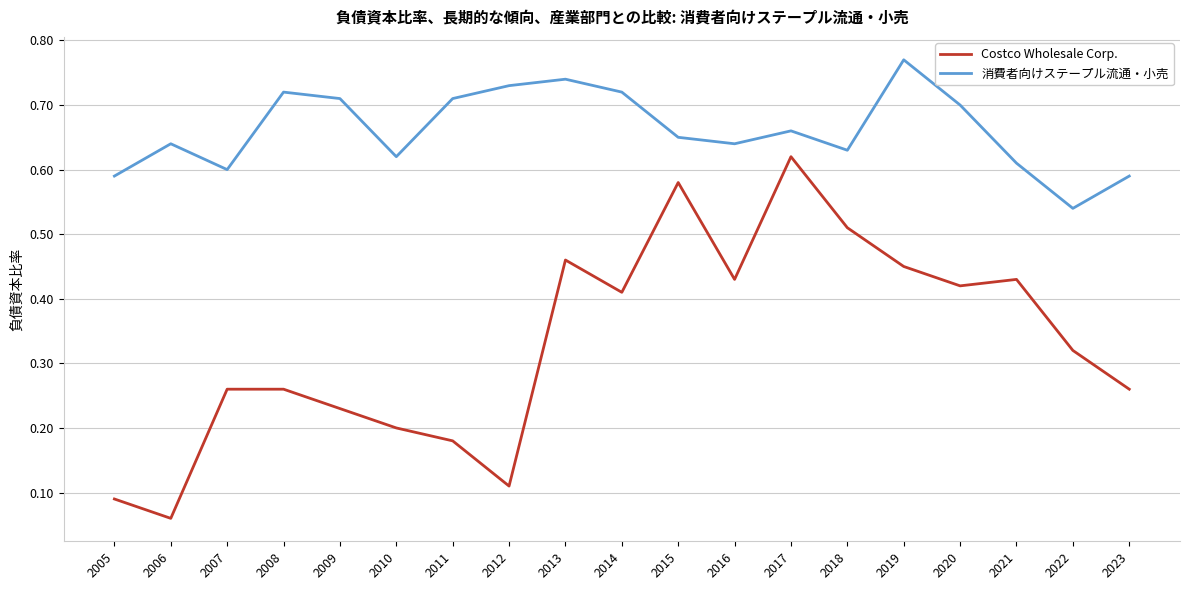

True or false: Costco Wholesale Corp. has more than 2 points higher than both neighbors.

True